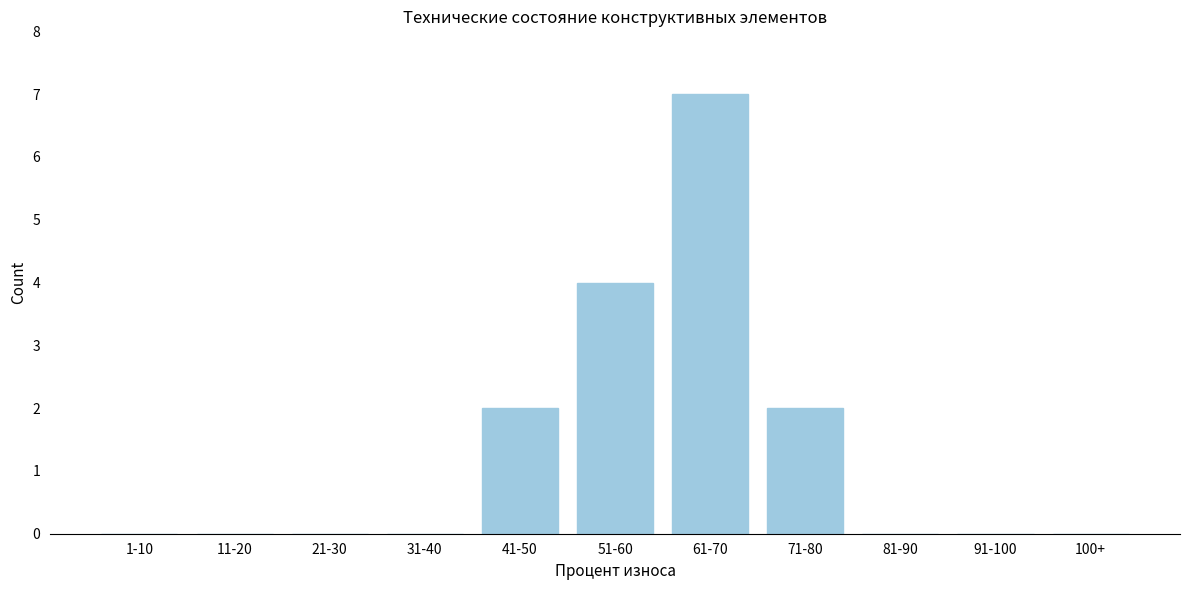

Reading left to right, what are all the values shown in this chart?

1-10=0	11-20=0	21-30=0	31-40=0	41-50=2	51-60=4	61-70=7	71-80=2	81-90=0	91-100=0	100+=0